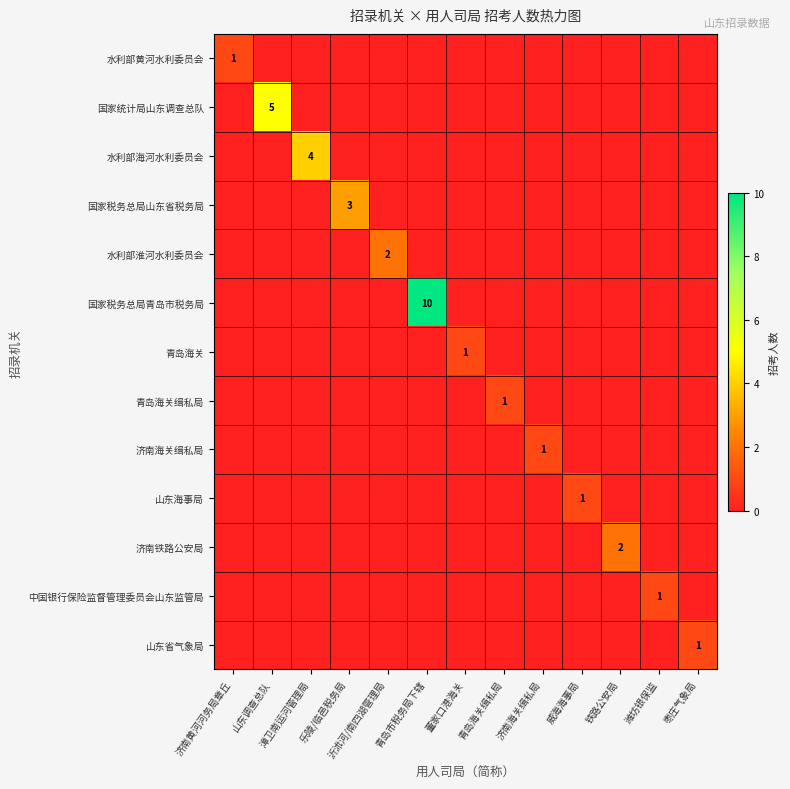

The value of 国家税务总局山东省税务局 at 乐陵/临邑税务局 is 3. True or false?

True